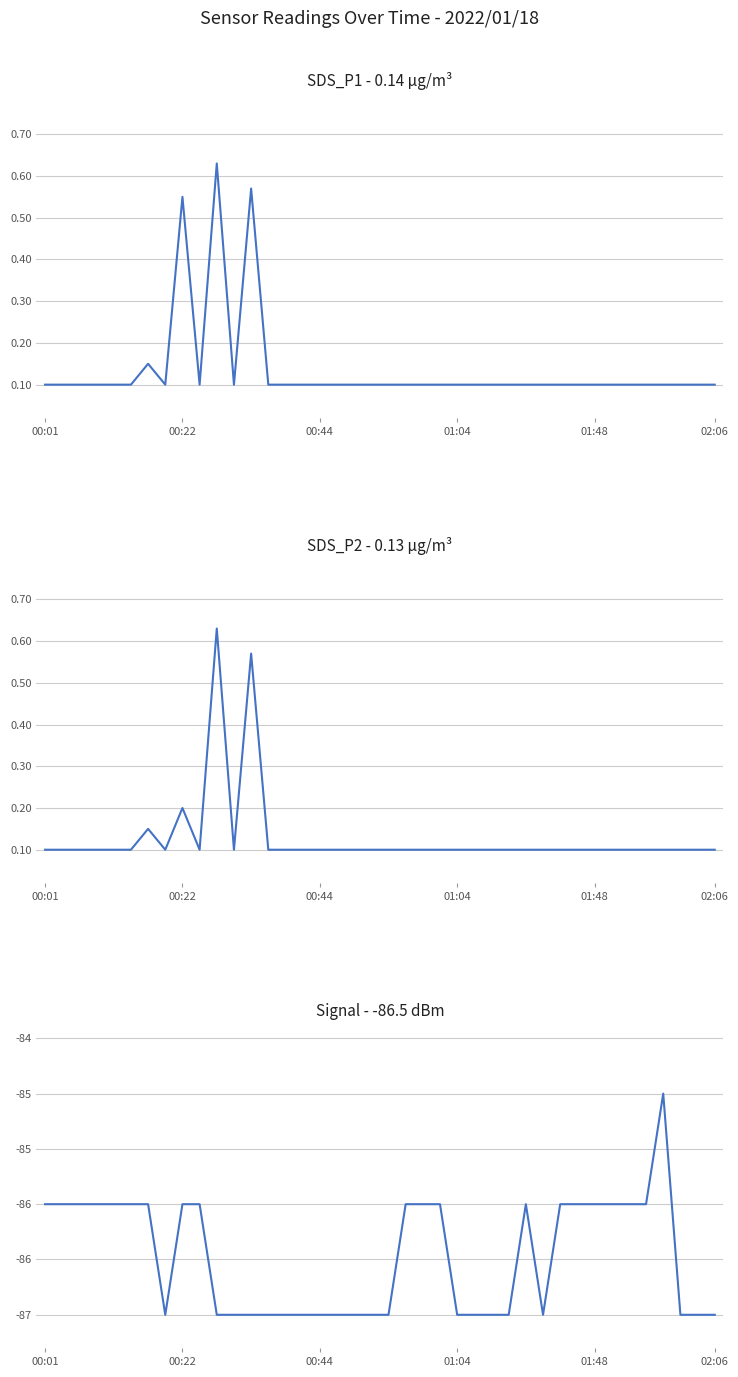

True or false: SDS_P2 has more than 1 interior local peaks.

True